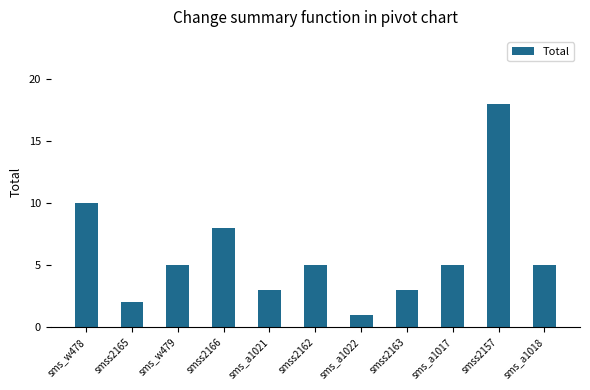

At which category does the chart reach its minimum across all series?

sms_a1022